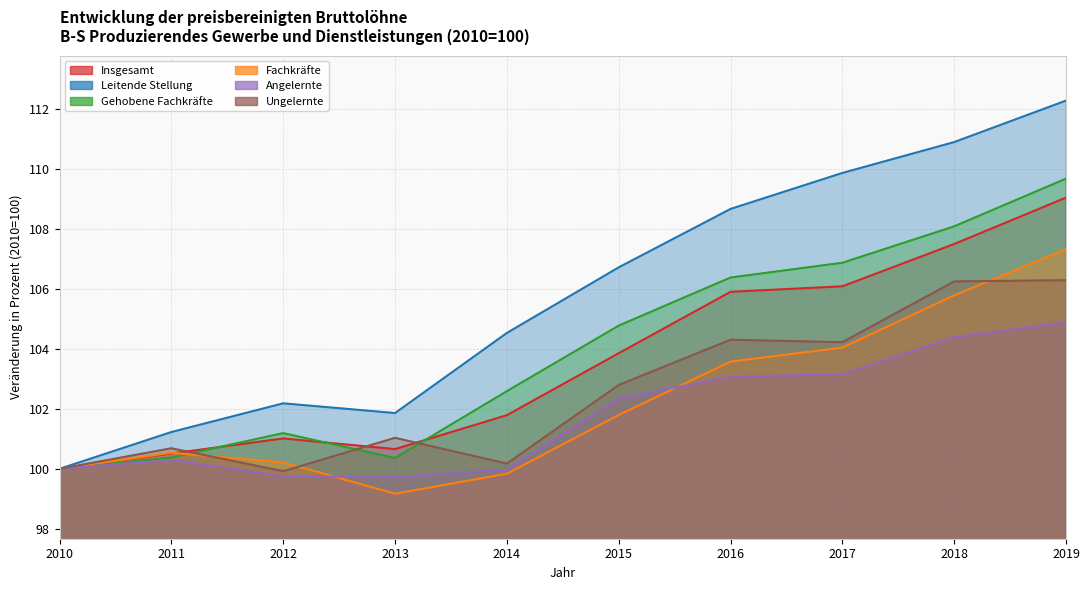

Reading right to left, list all the values displayed in this chart.

Insgesamt: 109.0	107.5	106.1	105.9	103.9	101.8	100.7	101.0	100.5	100.0
Leitende Stellung: 112.3	110.9	109.9	108.7	106.7	104.5	101.9	102.2	101.2	100.0
Gehobene Fachkräfte: 109.7	108.1	106.9	106.4	104.8	102.6	100.4	101.2	100.4	100.0
Fachkräfte: 107.3	105.8	104.0	103.6	101.8	99.8	99.2	100.2	100.5	100.0
Angelernte: 104.9	104.4	103.2	103.1	102.3	100.0	99.7	99.8	100.3	100.0
Ungelernte: 106.3	106.2	104.2	104.3	102.8	100.2	101.0	99.9	100.7	100.0